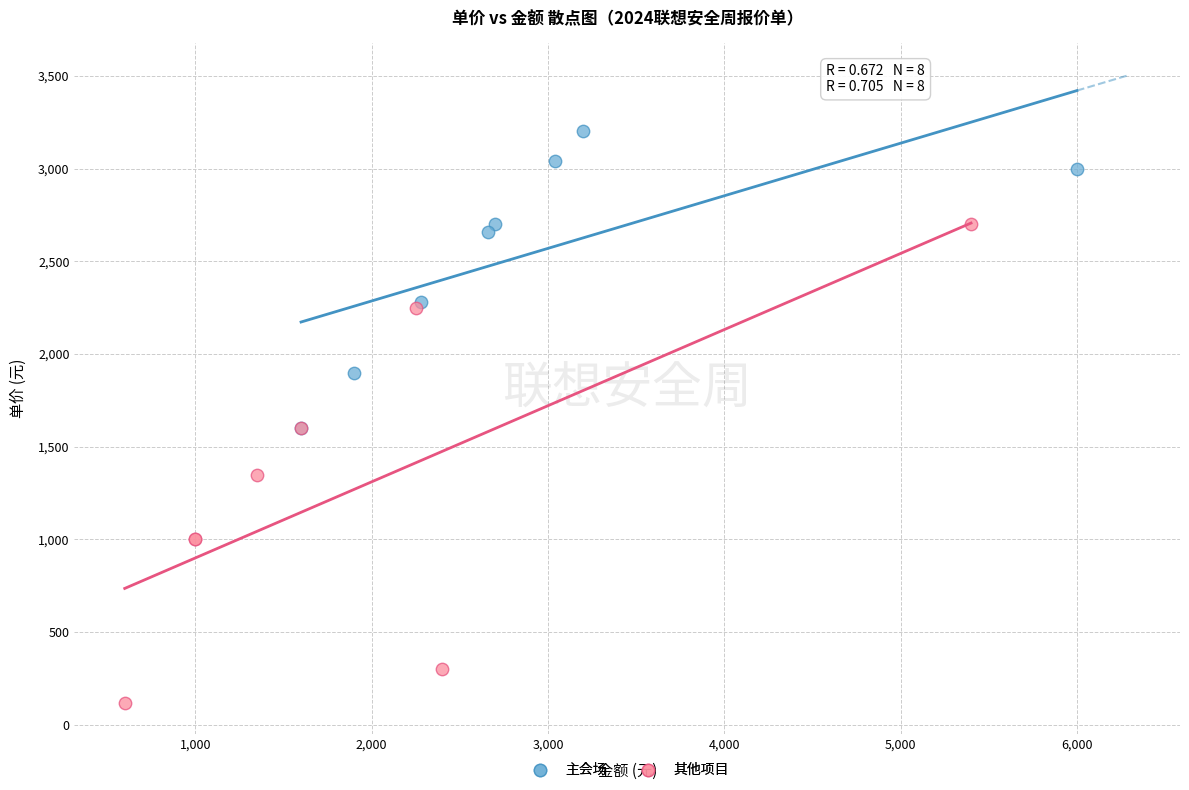

Which series has the largest Y range (max minus min)?

其他项目